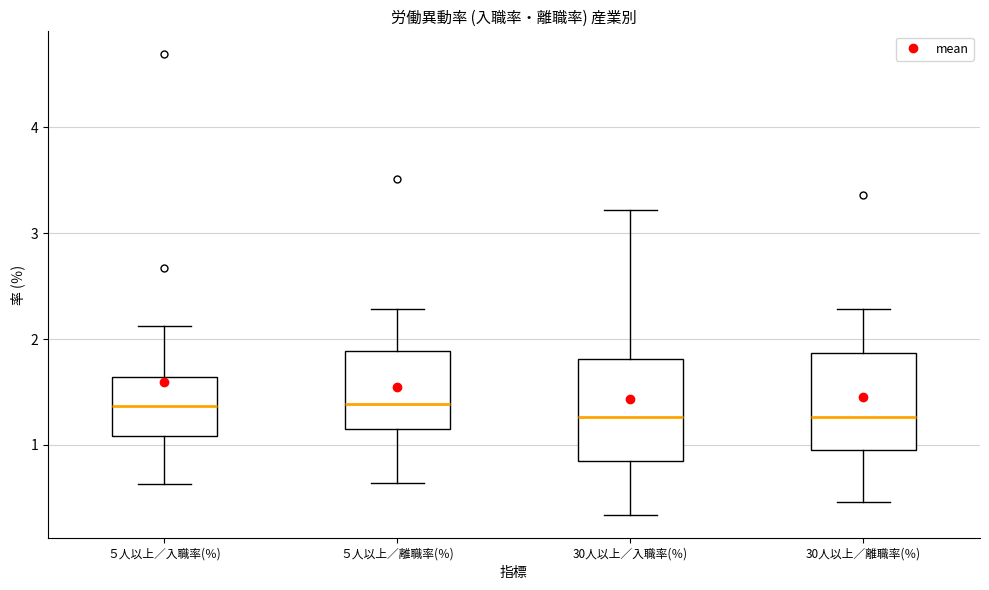

Reading left to right, transcribe this box plot: for each box, give where its median line is, the range the box spans, and where its two whiskers end, as read against the y-axis. The values are not printed on the chart, so give them approximately, as read against the axis.

５人以上／入職率(％): median 1.4, box 1.1 to 1.6, whiskers 0.6 to 2.1
５人以上／離職率(％): median 1.4, box 1.2 to 1.9, whiskers 0.6 to 2.3
30人以上／入職率(％): median 1.3, box 0.9 to 1.8, whiskers 0.3 to 3.2
30人以上／離職率(％): median 1.3, box 1.0 to 1.9, whiskers 0.5 to 2.3